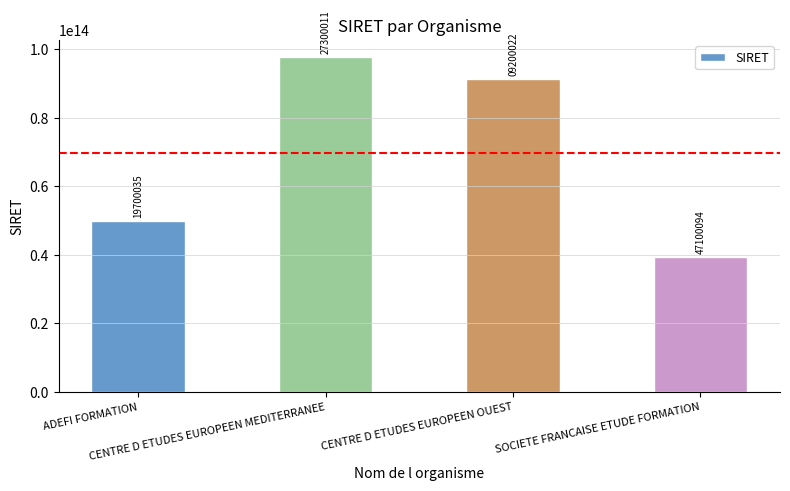

Approximately how many times larger is the value at ADEFI FORMATION compared to CENTRE D ETUDES EUROPEEN MEDITERRANEE?

0.5